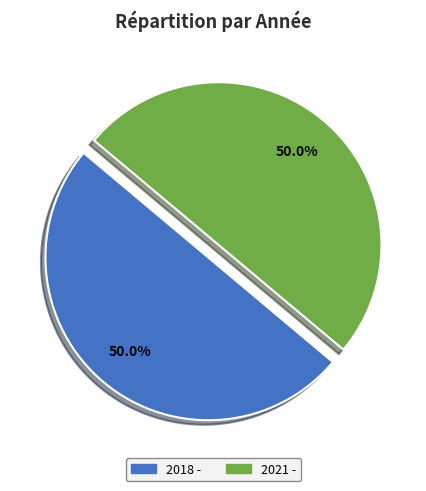

What percentage is NOT represented by 2018 -?

50.0%